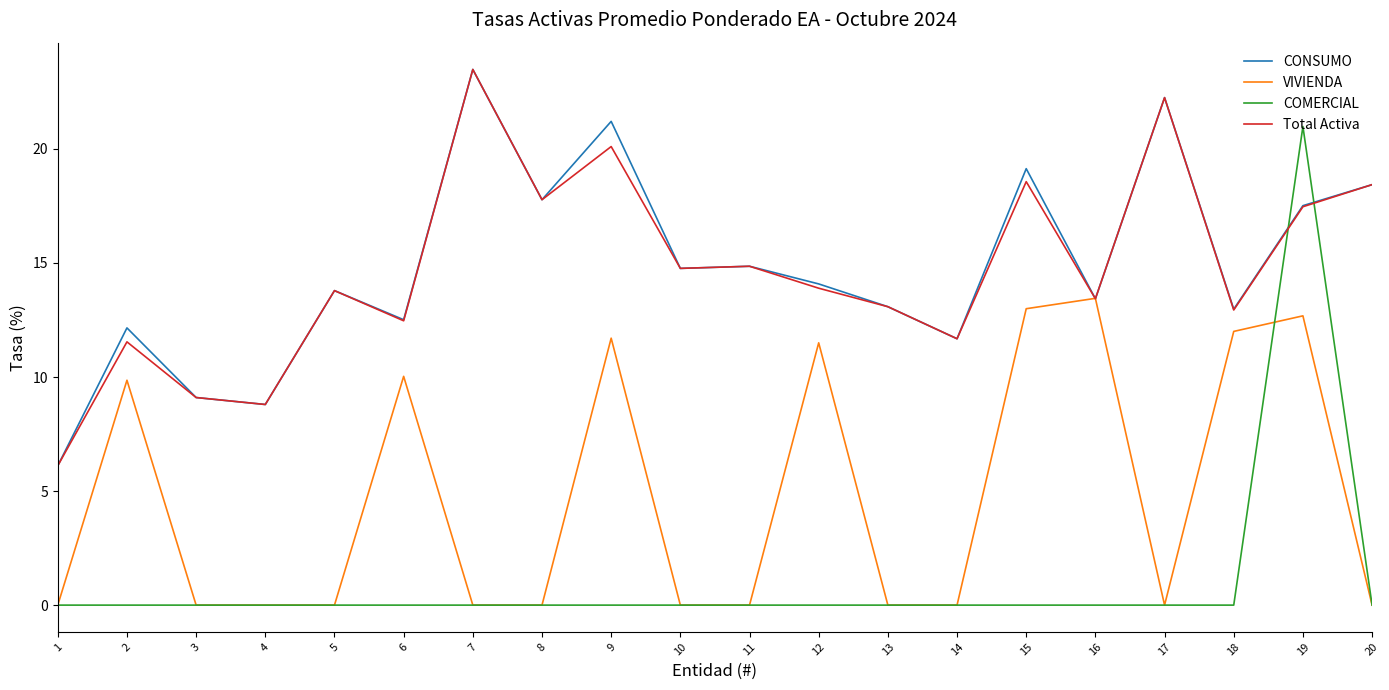

What is the spread (max minus min) of values at 4?

8.8